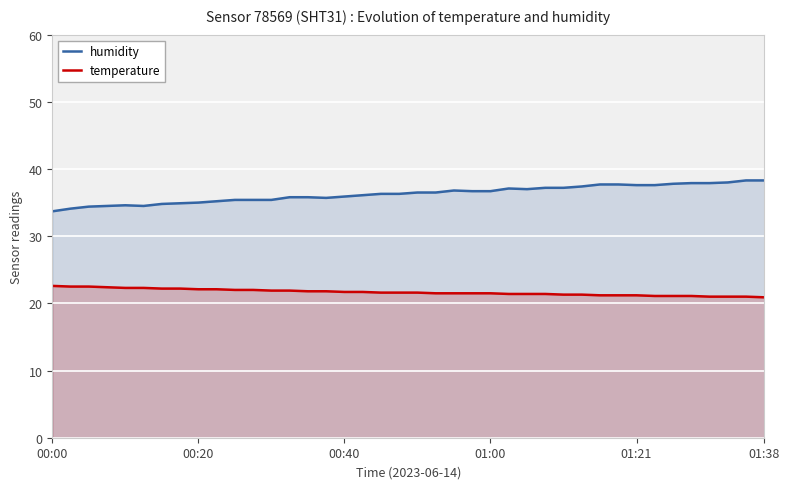

True or false: humidity has a value of 36.3 at 19.

True